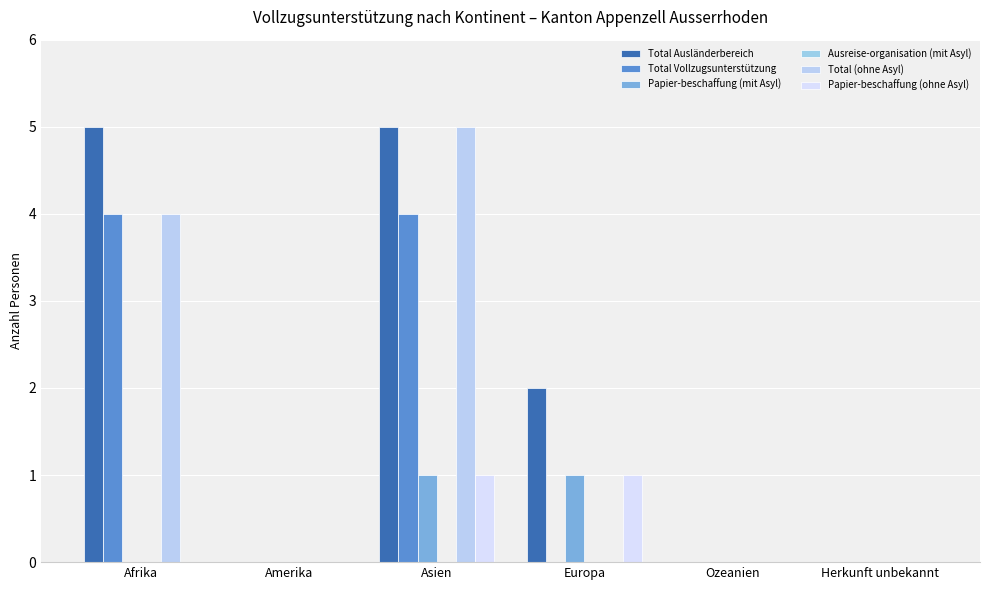

What is the sum of all Papier-beschaffung (ohne Asyl) values?

2